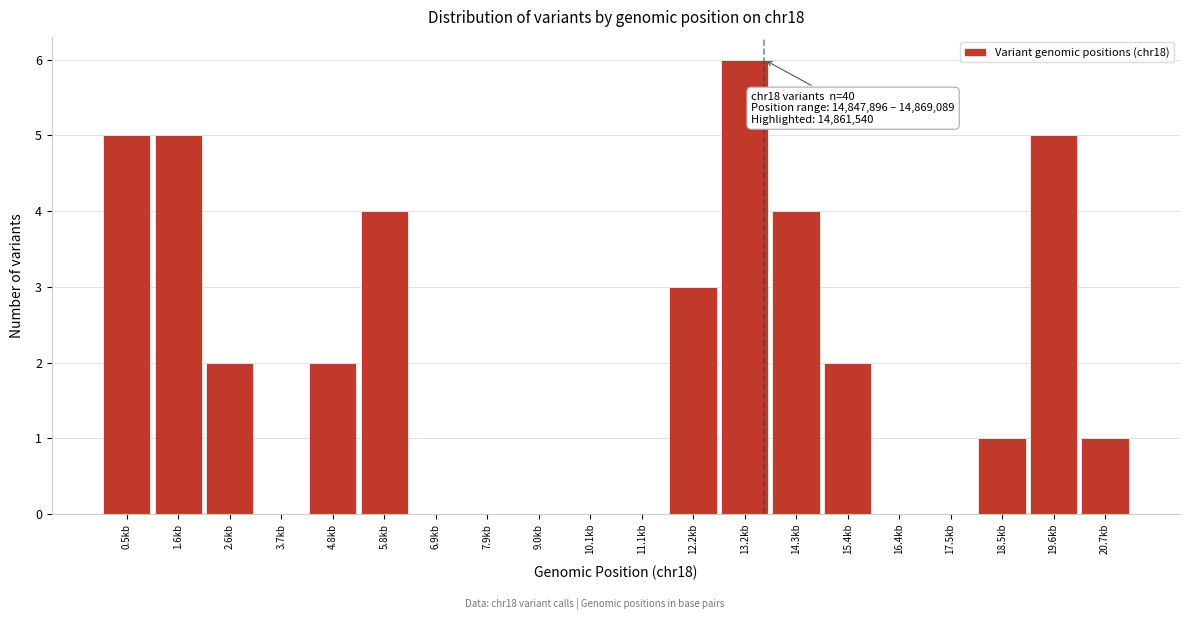

Reading left to right, transcribe all the data shown in this chart.

0.5kb=5	1.6kb=5	2.6kb=2	3.7kb=0	4.8kb=2	5.8kb=4	6.9kb=0	7.9kb=0	9.0kb=0	10.1kb=0	11.1kb=0	12.2kb=3	13.2kb=6	14.3kb=4	15.4kb=2	16.4kb=0	17.5kb=0	18.5kb=1	19.6kb=5	20.7kb=1